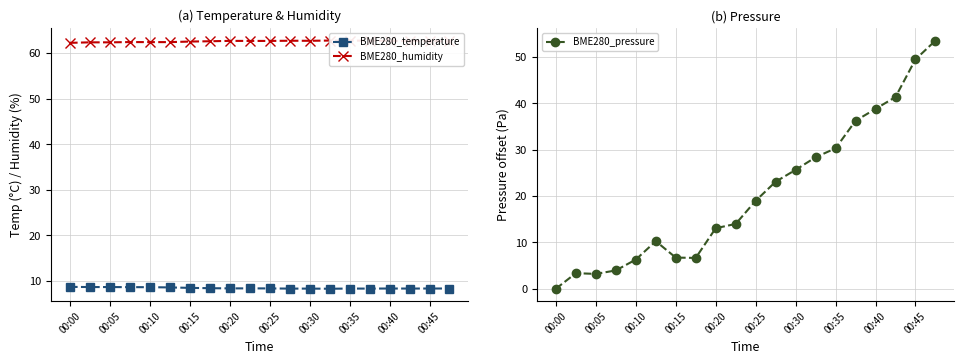

What is the difference between the maximum and minimum values in the BME280_temperature series?

0.4